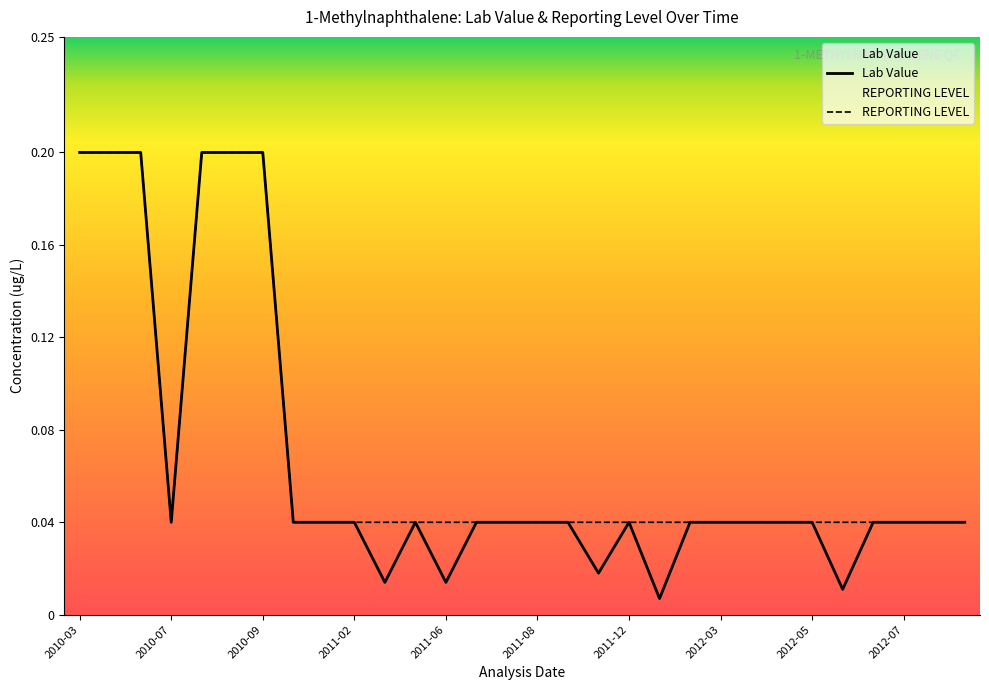

What are all the series names shown in the legend?

Lab Value, REPORTING LEVEL